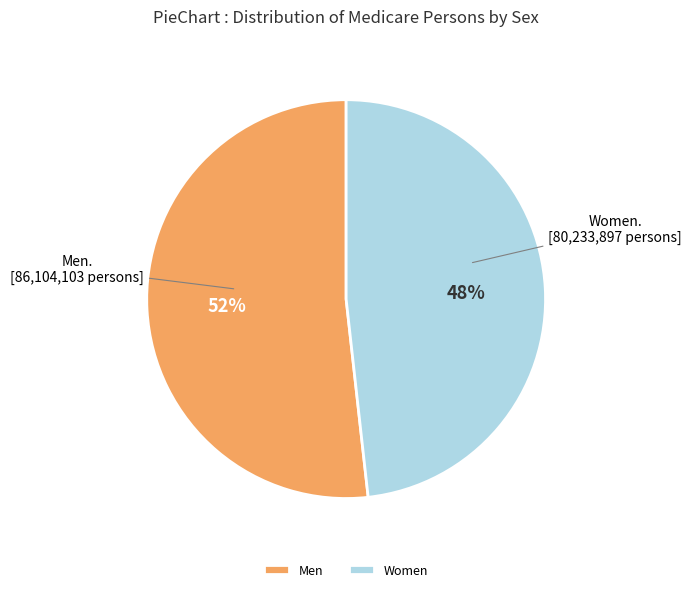

The Men slice represents 52% of the pie. True or false?

True